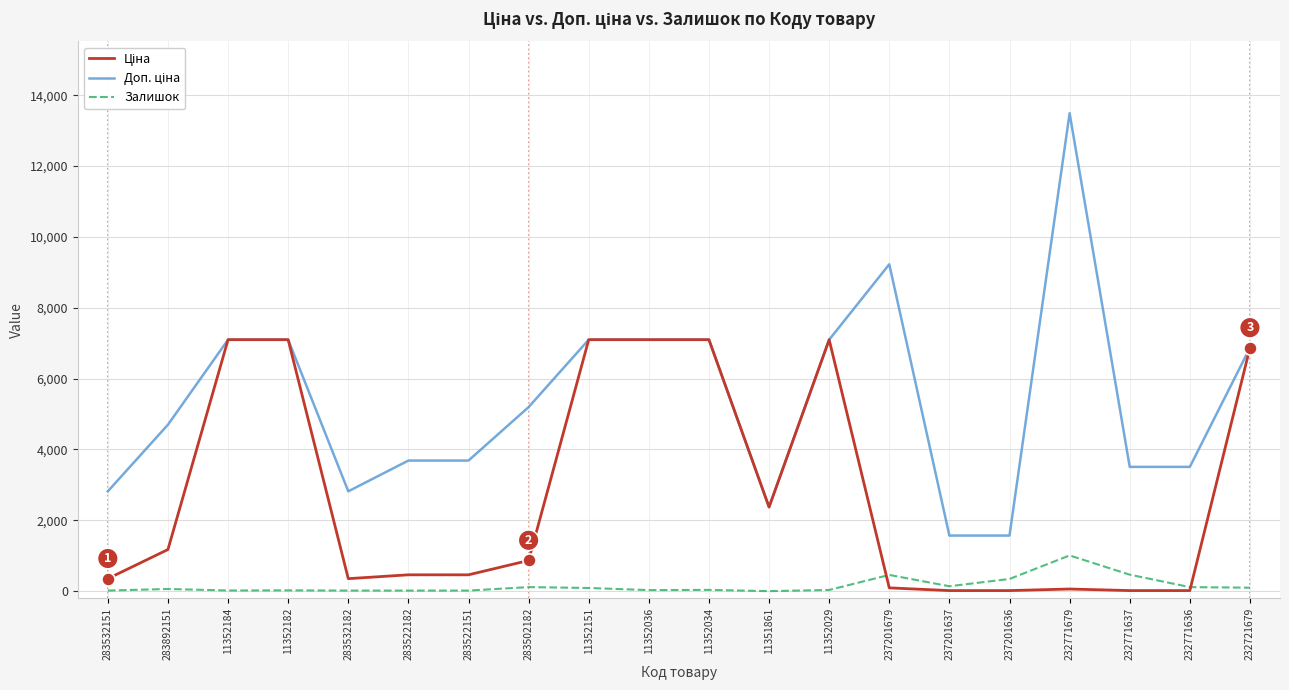

The Залишок series shows 114.0 at 283502182. True or false?

True